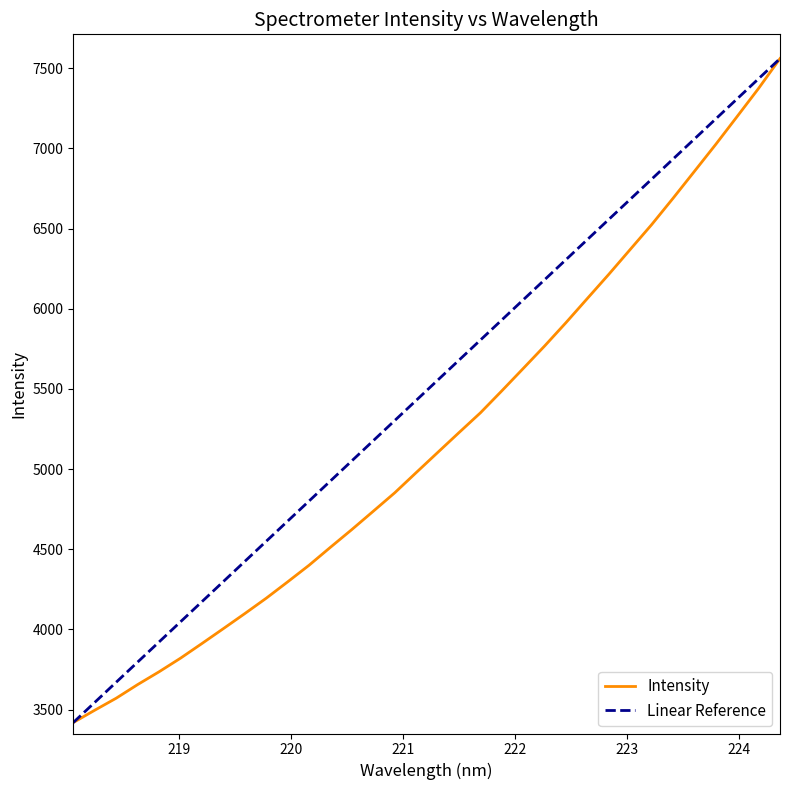

Approximately how many times larger is the value at 220.1623 compared to 222.6447?

0.7